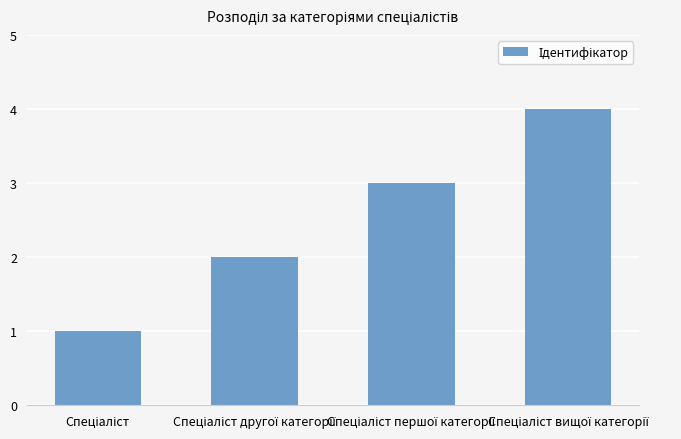

What is the sum of all values?

10